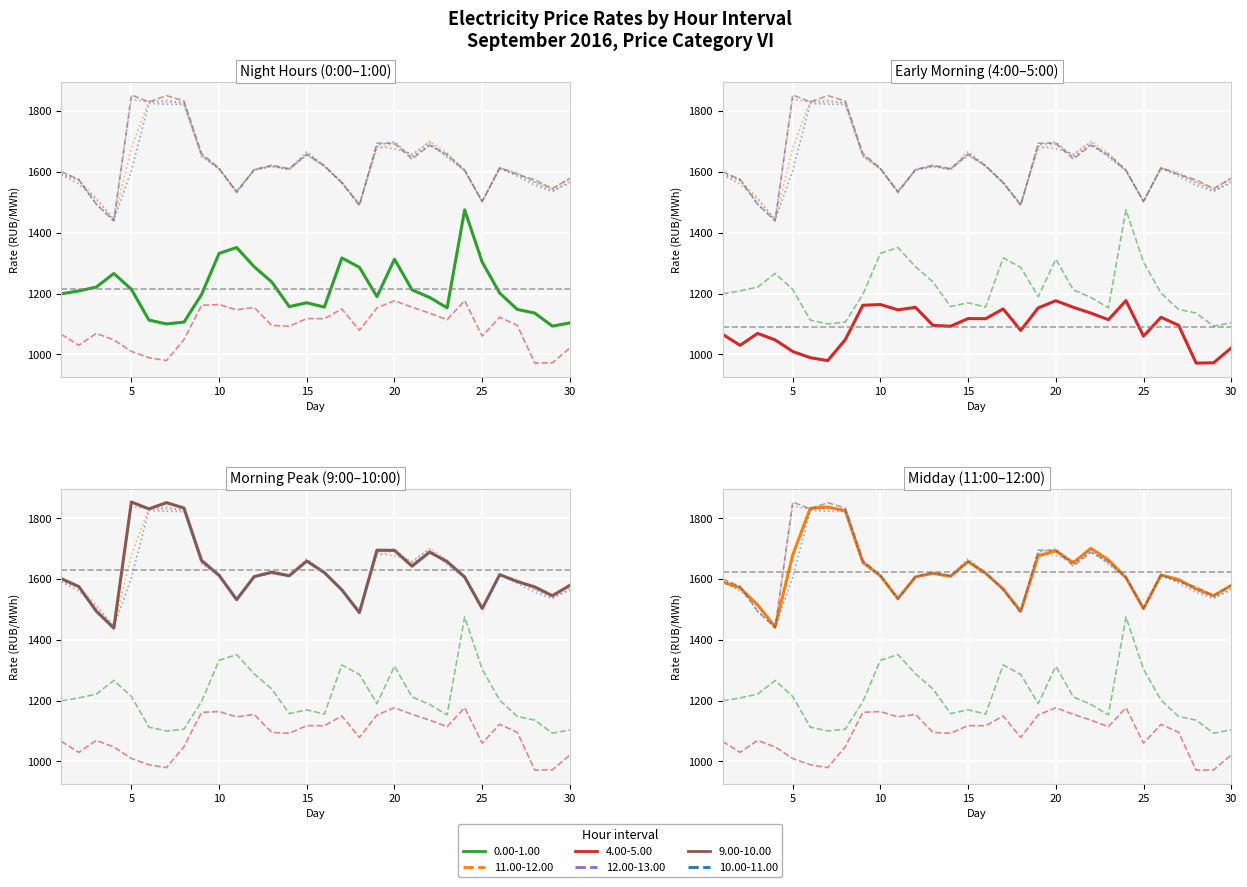

True or false: 9.00-10.00 and 0.00-1.00 cross at least once.

False